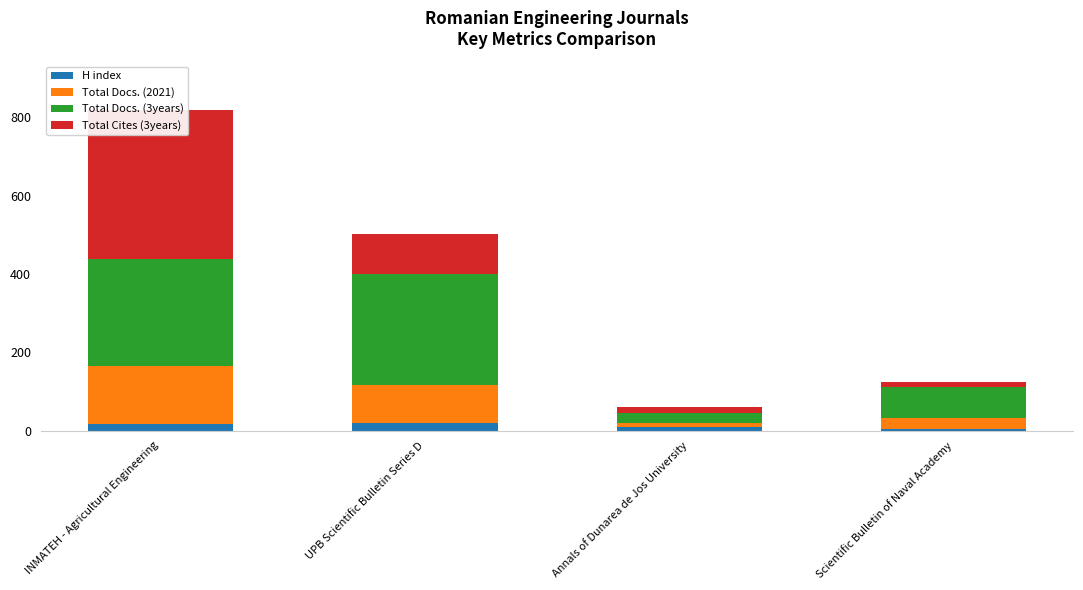

Does the chart contain any negative values?

No